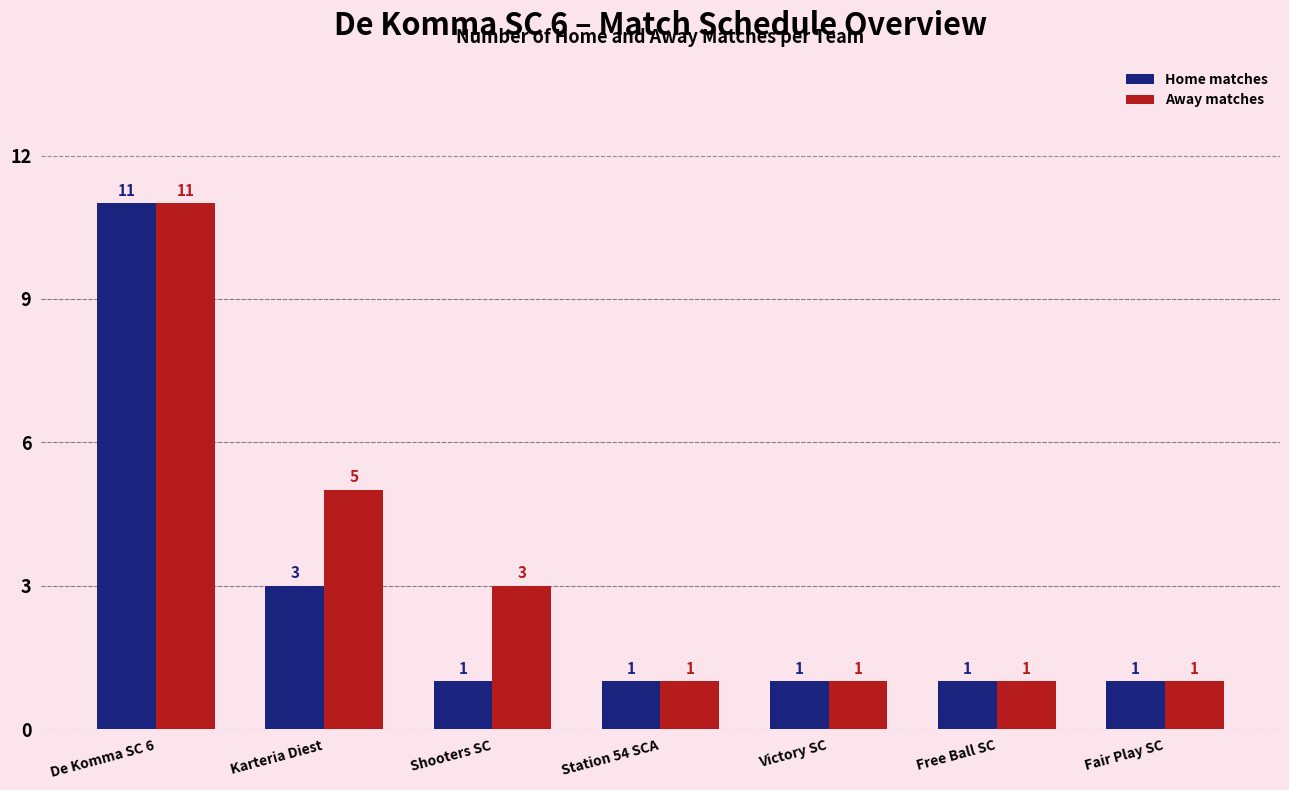

Count the Away matches values in the range 1 to 5.

6